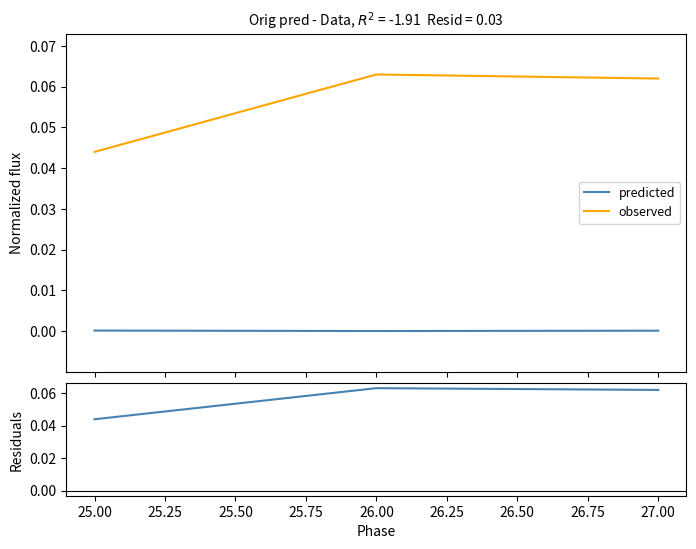

How many observed values are between 0 and 1?

3